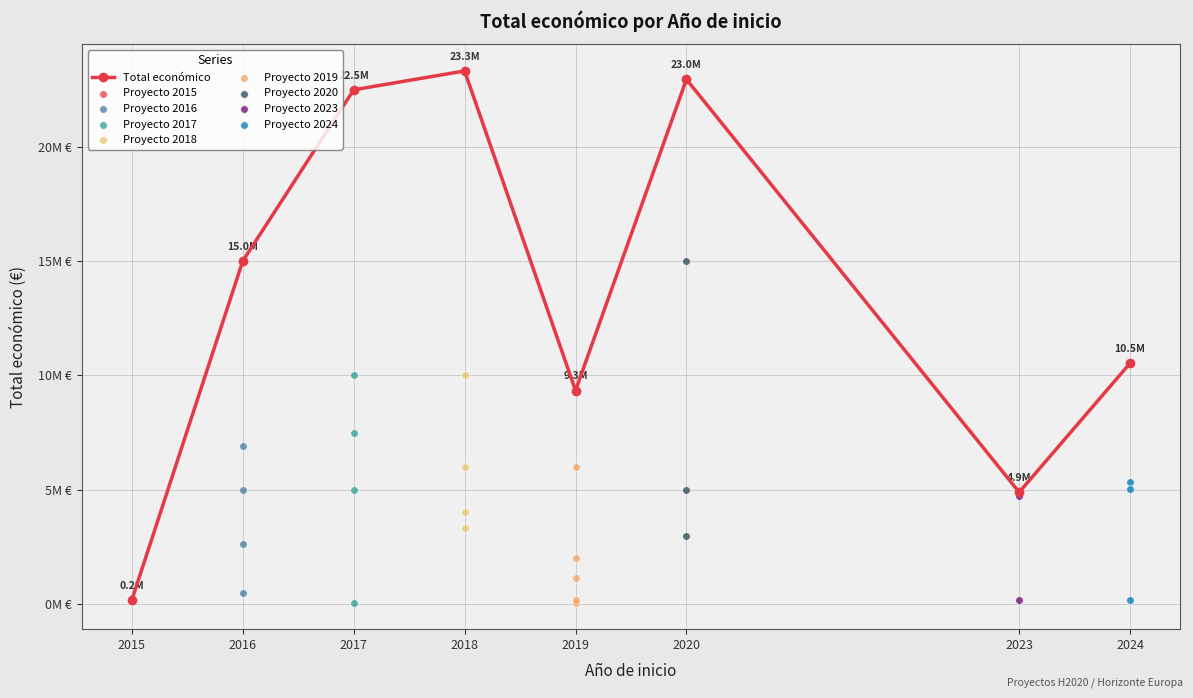

Which has a higher value, 2023 or 2019?

2019